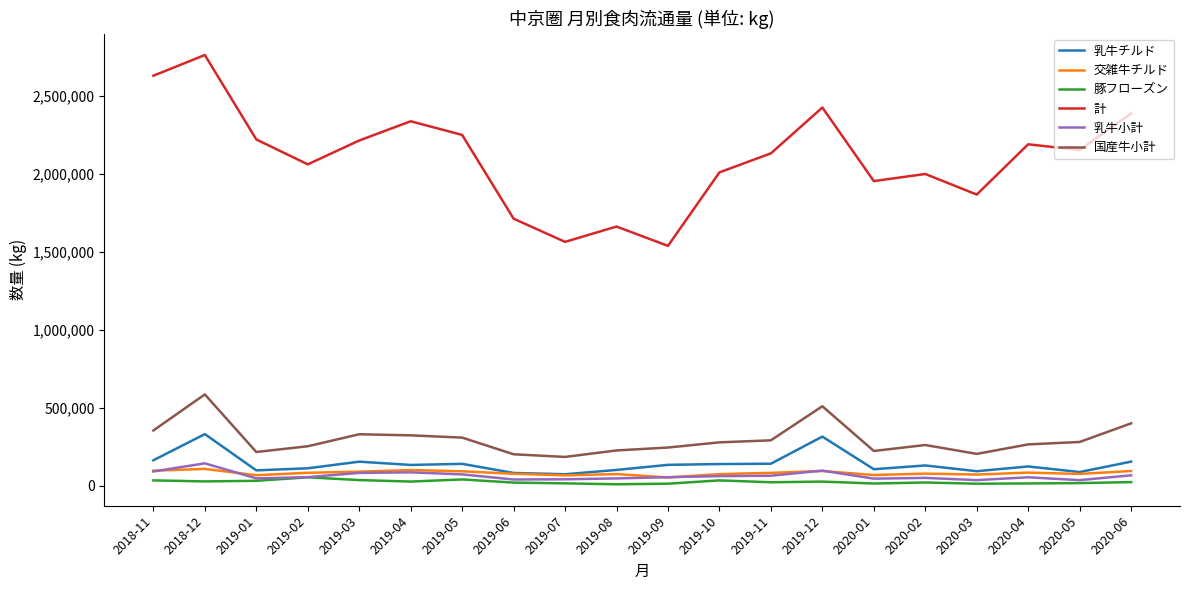

True or false: 国産牛小計 and 乳牛チルド cross at least once.

False